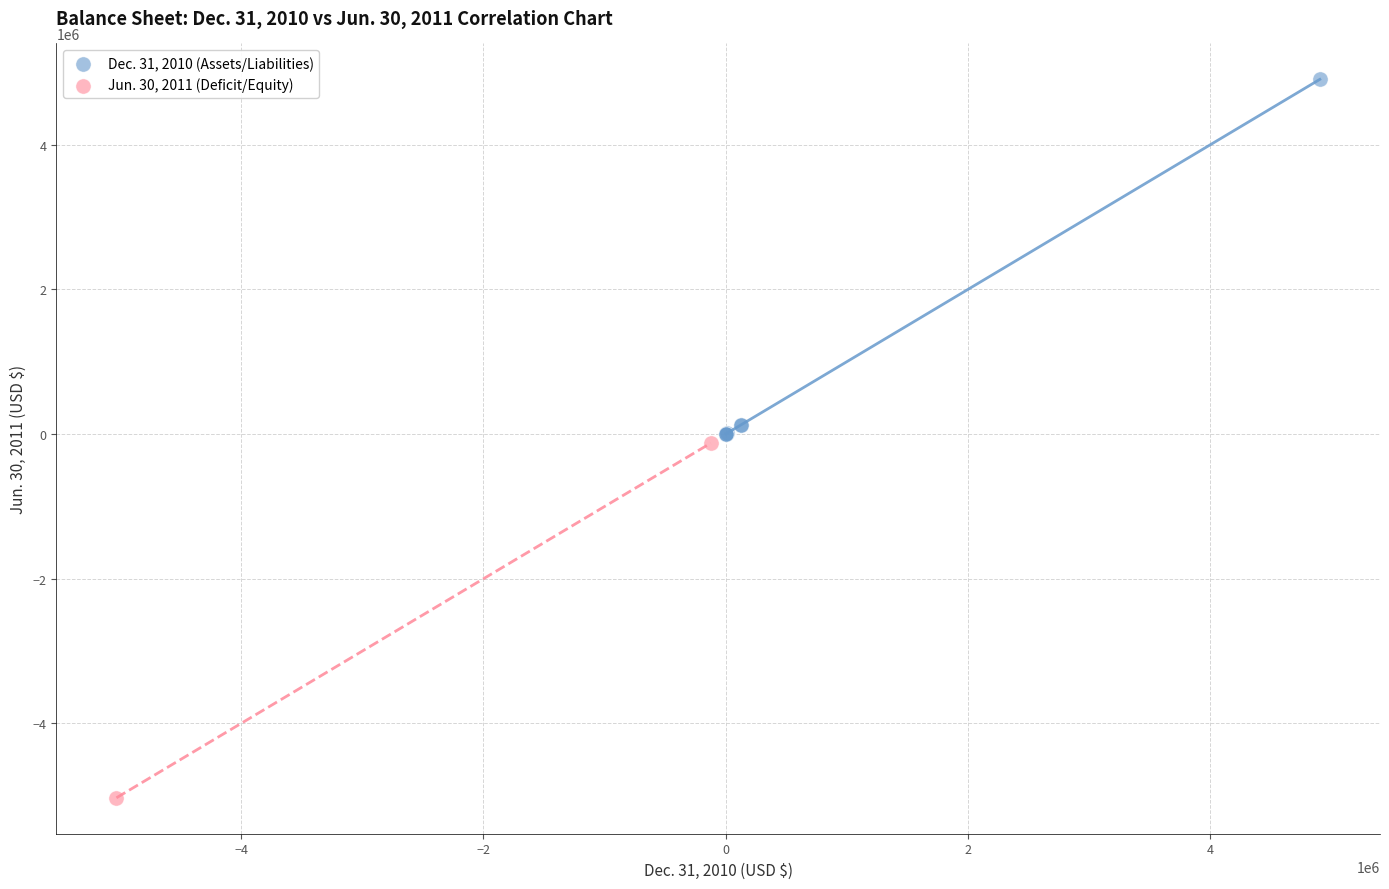

Which series contains the lowest Y value?

Jun. 30, 2011 (Deficit/Equity)